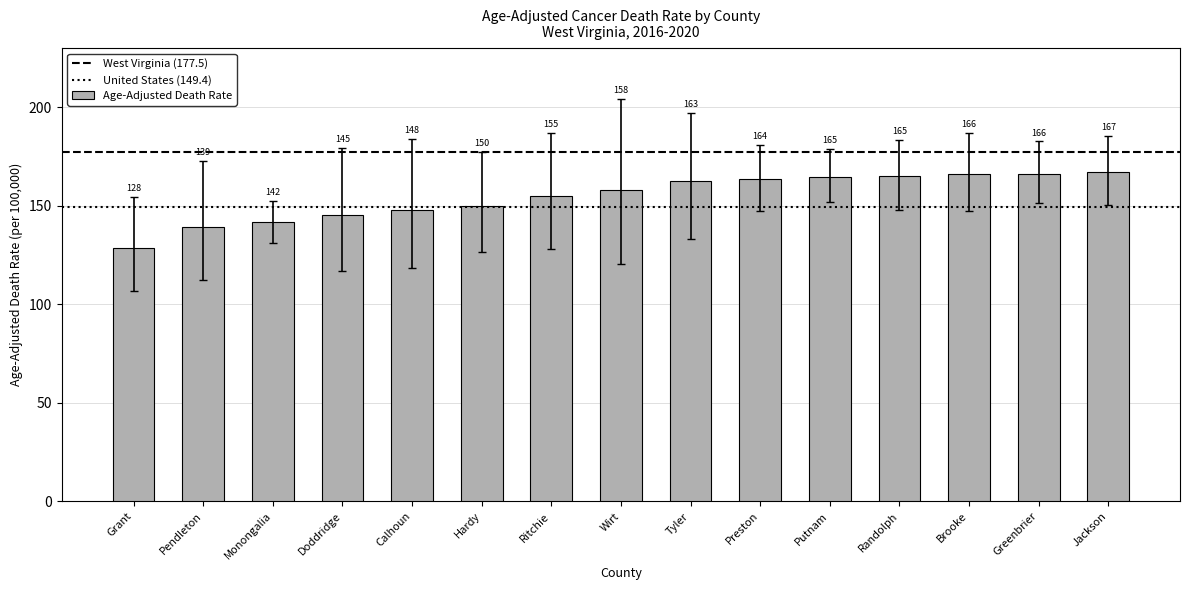

What is the change in value from Pendleton to Randolph?

+25.8